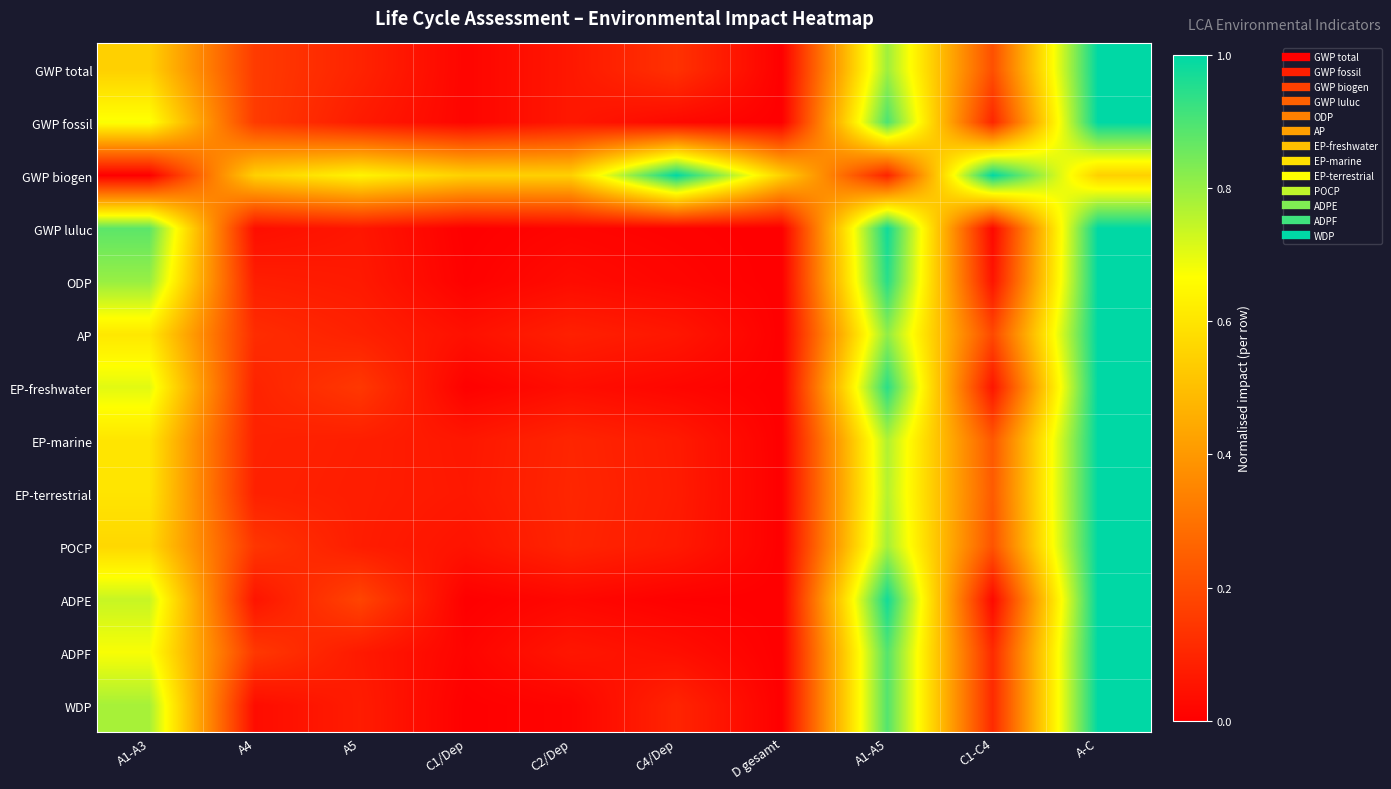

How many series are shown in this chart?

13